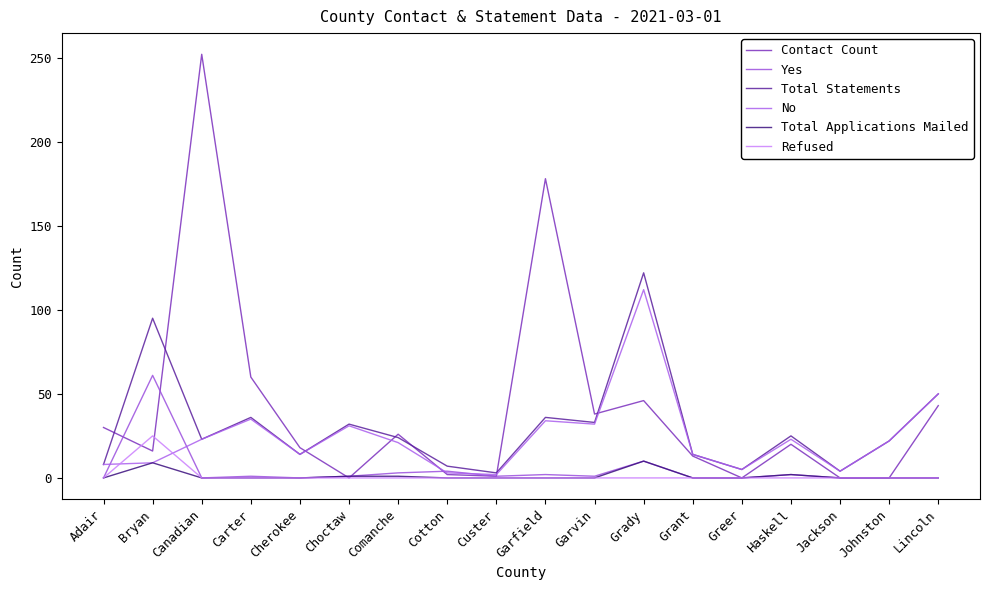

How many lines are shown in the chart?

6